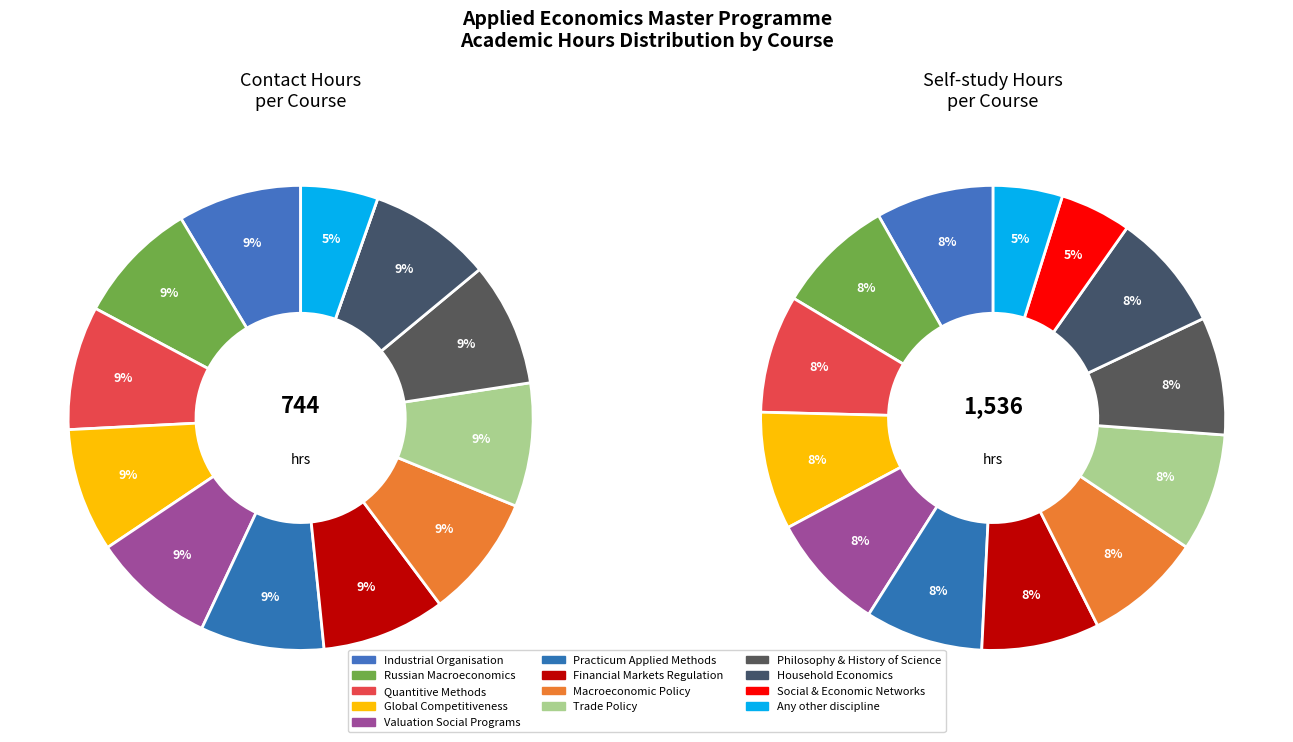

To the nearest percent, what is the average slice percentage?

8%